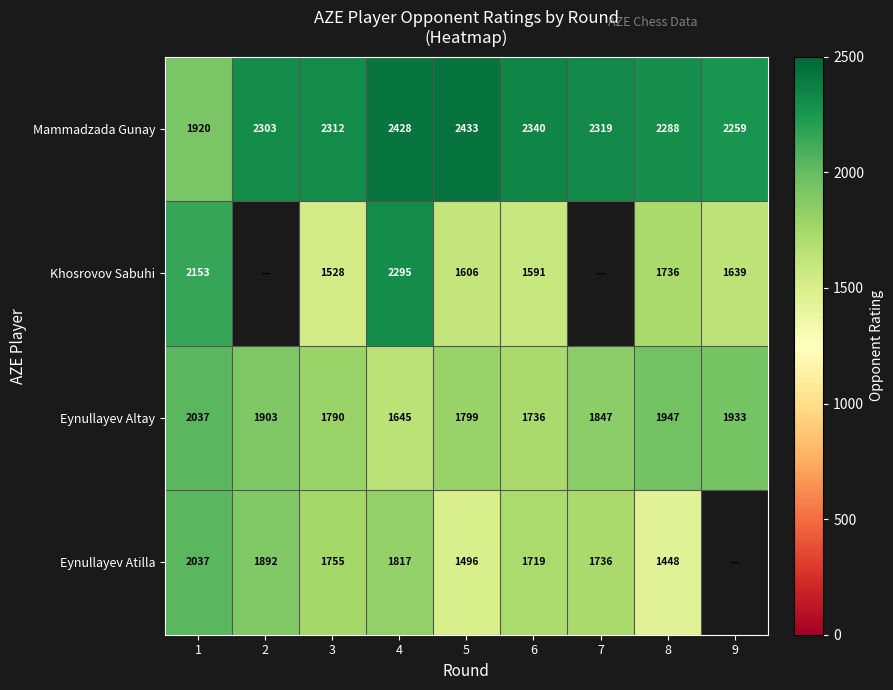

List the labels in order of Mammadzada Gunay value, smallest first.

1, 9, 8, 2, 3, 7, 6, 4, 5